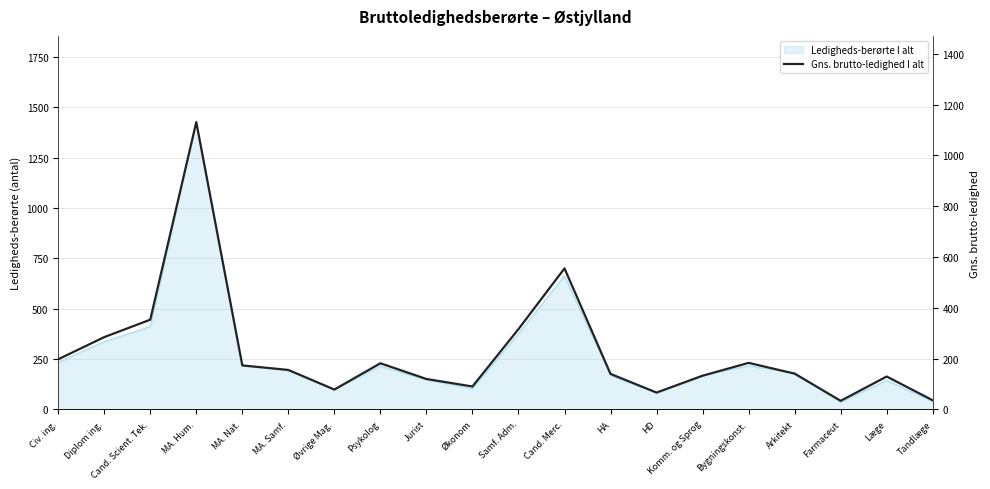

The value at Læge is 203.5. True or false?

False